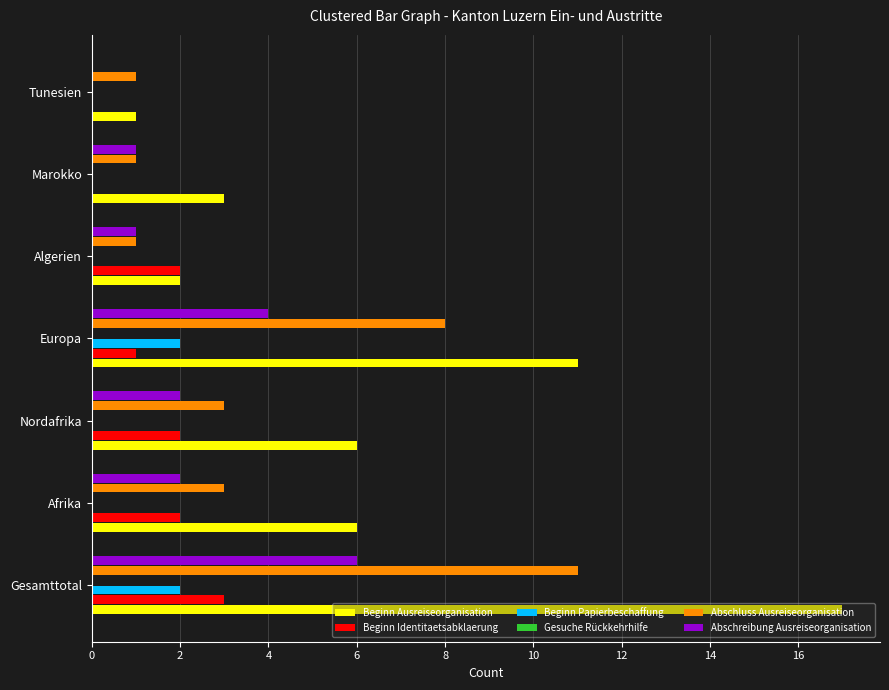

What is the sum of all Beginn Ausreiseorganisation values?

46.0